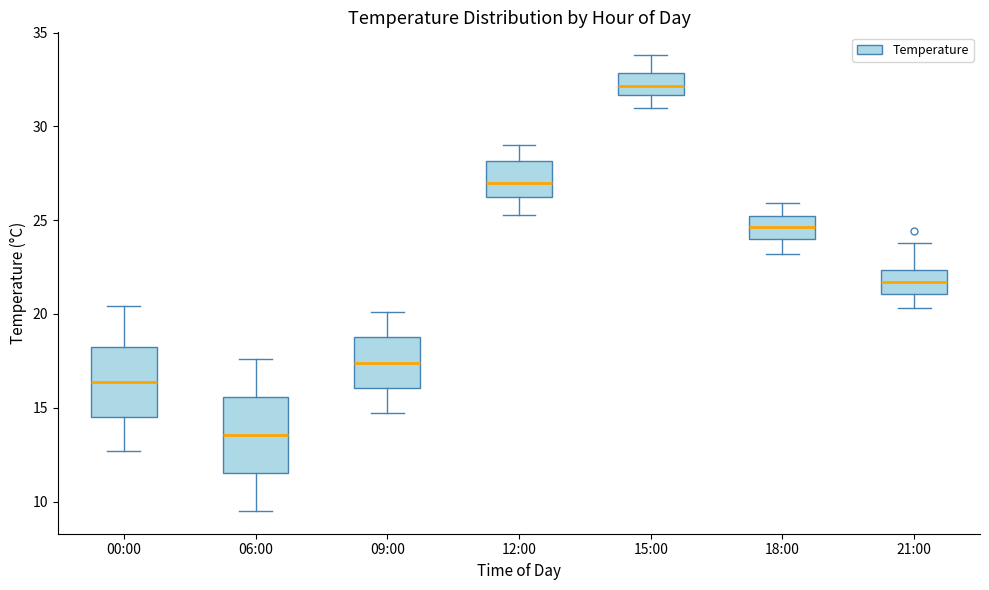

Reading left to right, read every box against the y-axis: the position of its median line, the range the box covers, and the ends of its whiskers. The values are not printed on the chart, so give them approximately, as read against the axis.

00:00: median 16.5, box 14.5 to 18.0, whiskers 12.5 to 20.5
06:00: median 13.5, box 11.5 to 15.5, whiskers 9.5 to 17.5
09:00: median 17.5, box 16.0 to 19.0, whiskers 14.5 to 20.0
12:00: median 27.0, box 26.5 to 28.0, whiskers 25.5 to 29.0
15:00: median 32.0, box 31.5 to 33.0, whiskers 31.0 to 34.0
18:00: median 24.5, box 24.0 to 25.0, whiskers 23.0 to 26.0
21:00: median 21.5, box 21.0 to 22.5, whiskers 20.5 to 24.0